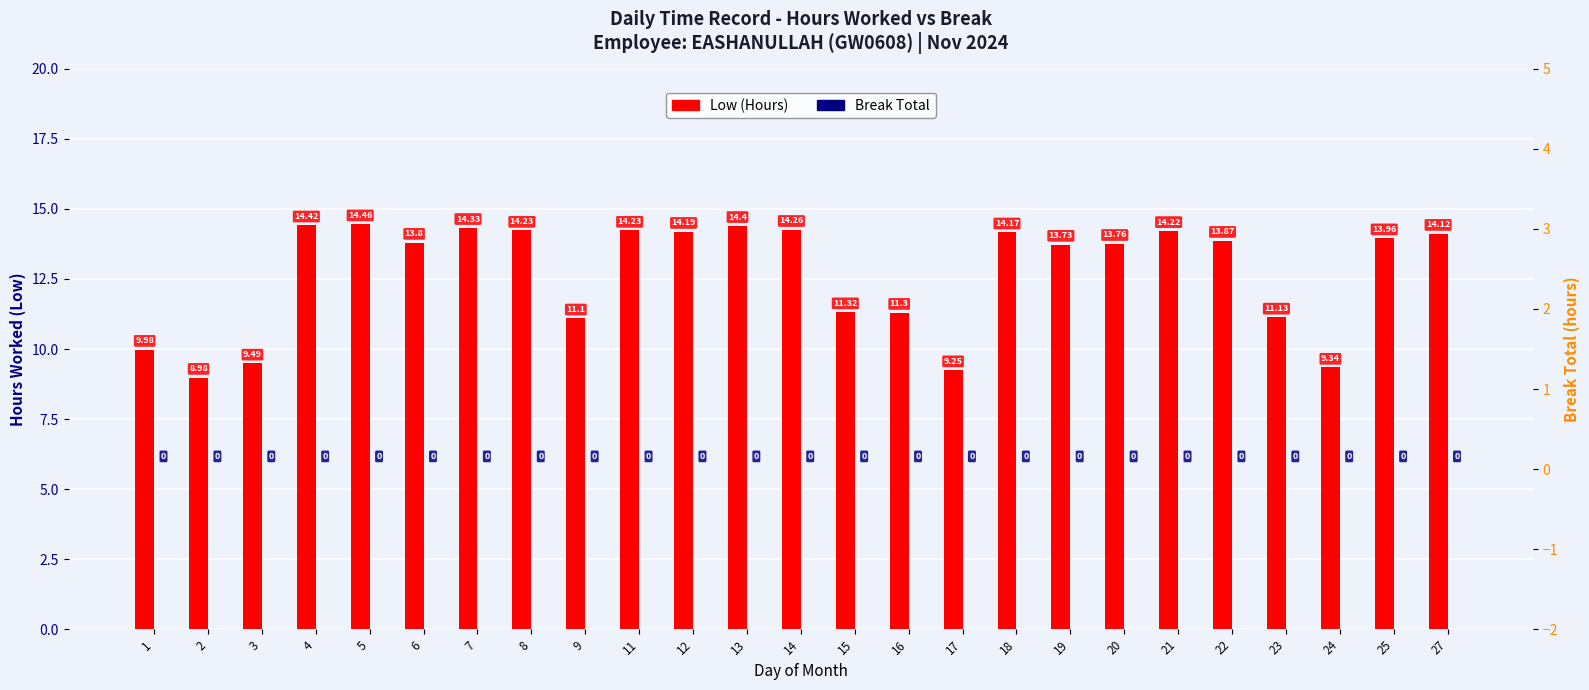

Reading right to left, transcribe all the data shown in this chart.

Low (Hours): 27=14.1	25=14.0	24=9.3	23=11.1	22=13.9	21=14.2	20=13.8	19=13.7	18=14.2	17=9.2	16=11.3	15=11.3	14=14.3	13=14.4	12=14.2	11=14.2	9=11.1	8=14.2	7=14.3	6=13.8	5=14.5	4=14.4	3=9.5	2=9.0	1=10.0
Break Total: 27=0.0	25=0.0	24=0.0	23=0.0	22=0.0	21=0.0	20=0.0	19=0.0	18=0.0	17=0.0	16=0.0	15=0.0	14=0.0	13=0.0	12=0.0	11=0.0	9=0.0	8=0.0	7=0.0	6=0.0	5=0.0	4=0.0	3=0.0	2=0.0	1=0.0